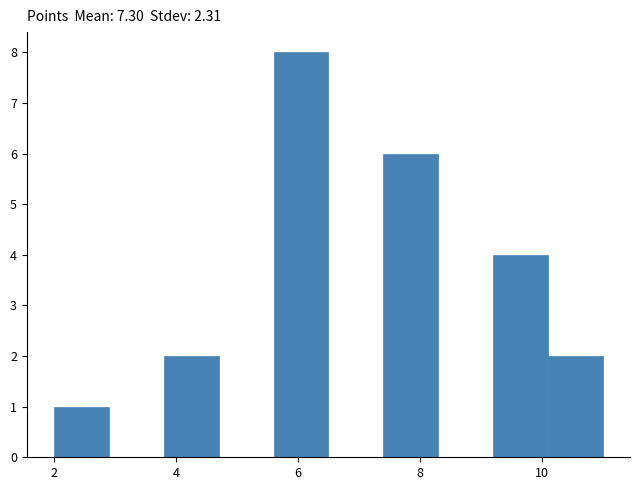

Reading left to right, list every bar in this chart as the range it spans on the x-axis followed by its height. Neither the bar edges nor the heights are printed on the chart, so give them approximately, as read against the axes.

2.0 to 2.9: 1
2.9 to 3.8: 0
3.8 to 4.7: 2
4.7 to 5.6: 0
5.6 to 6.5: 8
6.5 to 7.4: 0
7.4 to 8.3: 6
8.3 to 9.2: 0
9.2 to 10.1: 4
10.1 to 11.0: 2